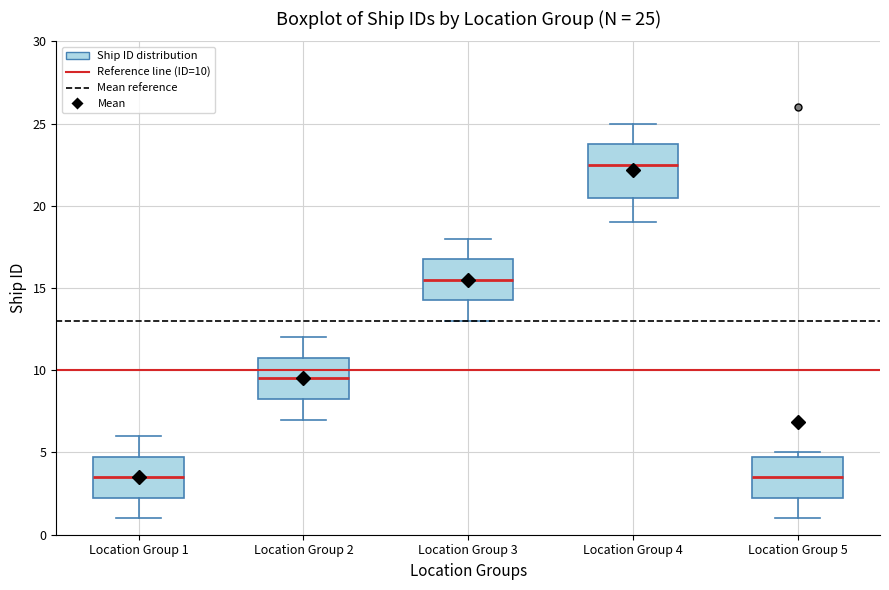

Comparing the boxes themselves (not the whiskers), which one is the tallest?

Location Group 4